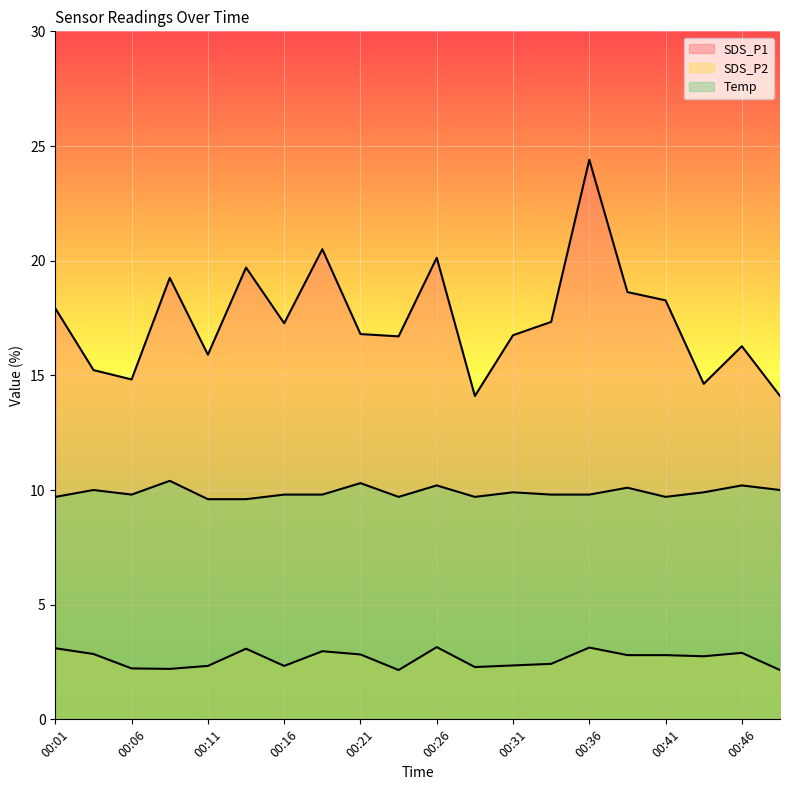

Does the chart display data point markers on the line(s)?

No